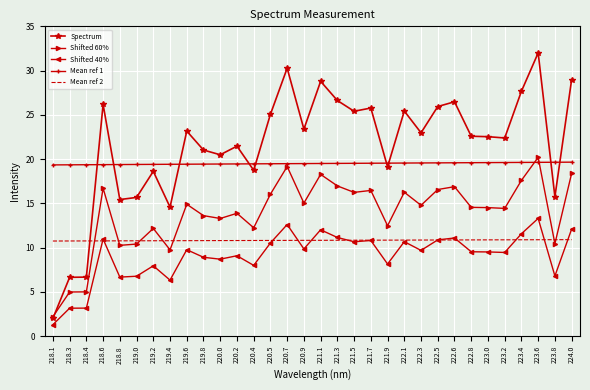

What is the difference between the Shifted 60% values at 219.4 and 222.6?

7.1